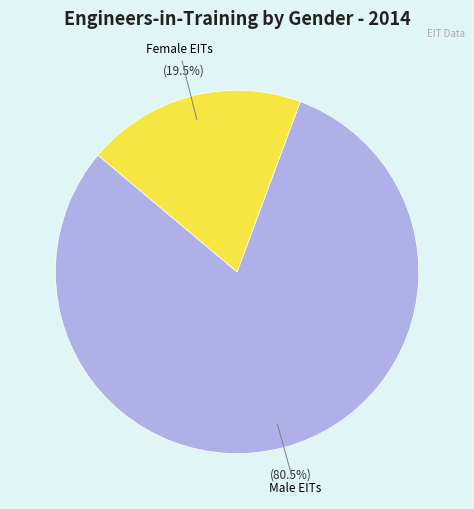

Is there any slice that represents more than half of the pie?

Yes